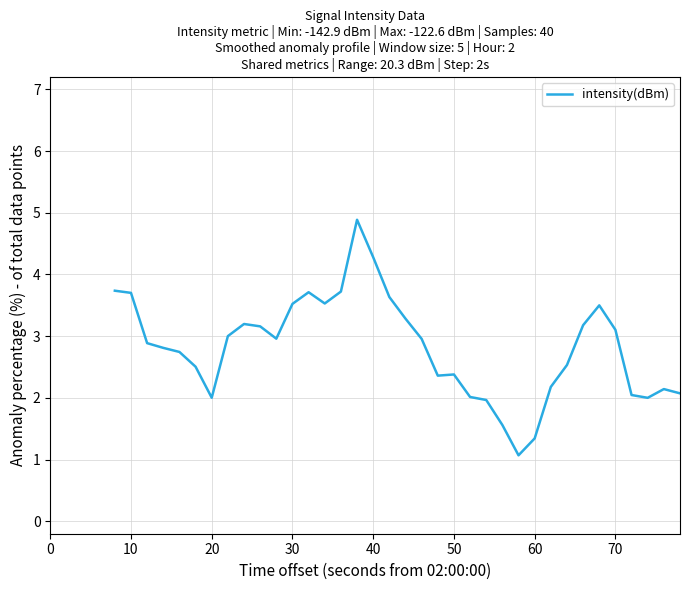

Is this an area chart (filled region under the line)?

No